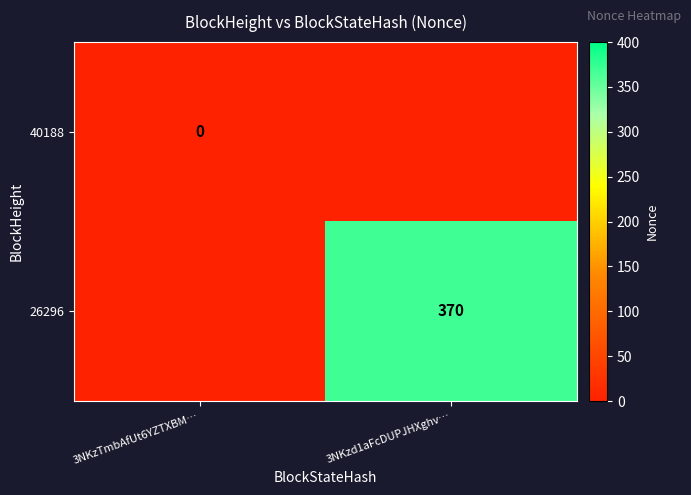

True or false: 26296 has a value of 125 at 3NKzd1aFcDUPJHXghv….

False